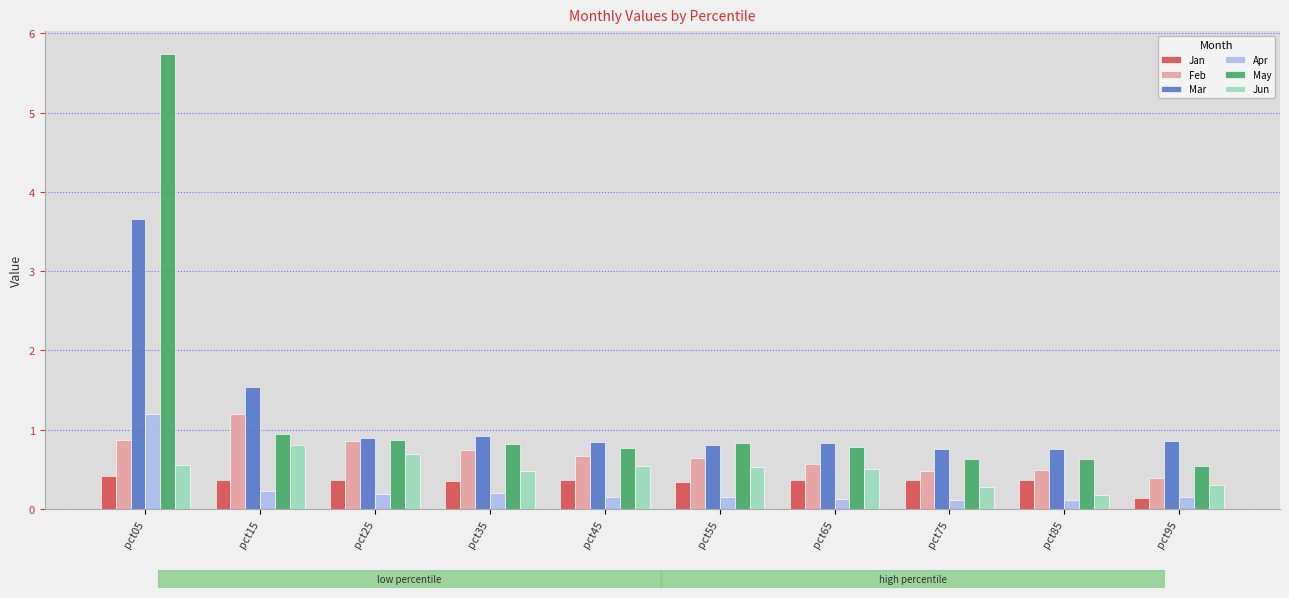

Where is Jan nearest to the value 0?

pct95